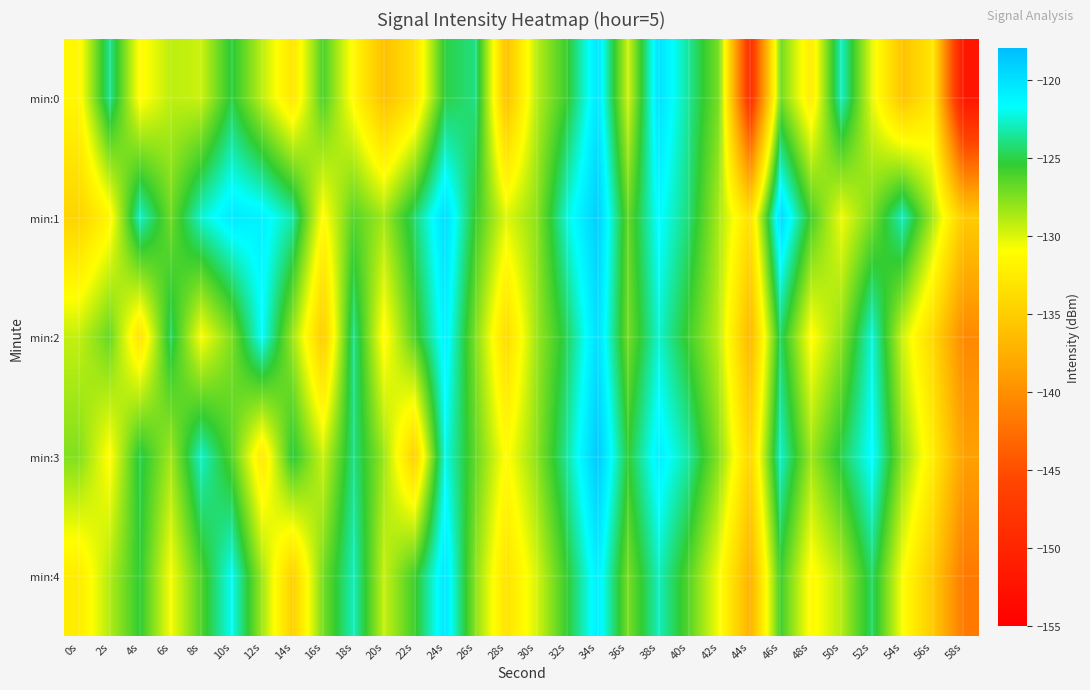

Reading left to right, transcribe all the data shown in this chart.

min:0: 0s=-131.5	2s=-123.6	4s=-131.3	6s=-129.2	8s=-129.6	10s=-125.1	12s=-129.2	14s=-132.9	16s=-126.1	18s=-131.5	20s=-136.0	22s=-133.3	24s=-125.1	26s=-123.9	28s=-135.9	30s=-129.1	32s=-125.6	34s=-120.3	36s=-129.7	38s=-120.0	40s=-123.6	42s=-127.5	44s=-148.8	46s=-127.1	48s=-132.5	50s=-122.8	52s=-130.3	54s=-135.8	56s=-132.7	58s=-152.0
min:1: 0s=-134.5	2s=-131.7	4s=-122.7	6s=-127.1	8s=-122.6	10s=-120.6	12s=-121.0	14s=-123.3	16s=-131.3	18s=-126.4	20s=-128.4	22s=-124.3	24s=-119.9	26s=-125.6	28s=-130.1	30s=-127.9	32s=-122.3	34s=-119.0	36s=-126.8	38s=-121.5	40s=-124.2	42s=-128.8	44s=-133.4	46s=-119.7	48s=-125.9	50s=-130.6	52s=-127.3	54s=-122.9	56s=-128.7	58s=-135.2
min:2: 0s=-129.3	2s=-126.8	4s=-133.2	6s=-124.6	8s=-130.9	10s=-127.5	12s=-121.7	14s=-128.3	16s=-135.1	18s=-123.8	20s=-131.4	22s=-126.2	24s=-120.9	26s=-127.6	28s=-133.8	30s=-128.3	32s=-124.7	34s=-119.9	36s=-127.2	38s=-122.6	40s=-125.9	42s=-129.3	44s=-136.8	46s=-124.6	48s=-131.2	50s=-127.9	52s=-122.3	54s=-129.7	56s=-134.1	58s=-140.4
min:3: 0s=-127.6	2s=-131.2	4s=-124.9	6s=-128.4	8s=-122.7	10s=-126.3	12s=-132.8	14s=-125.1	16s=-129.6	18s=-123.9	20s=-128.3	22s=-134.7	24s=-122.1	26s=-126.8	28s=-131.2	30s=-127.9	32s=-123.5	34s=-118.7	36s=-125.3	38s=-120.9	40s=-123.5	42s=-127.9	44s=-134.2	46s=-122.7	48s=-128.3	50s=-124.9	52s=-121.5	54s=-127.9	56s=-132.3	58s=-138.7
min:4: 0s=-132.4	2s=-128.9	4s=-125.3	6s=-130.8	8s=-126.2	10s=-121.9	12s=-128.4	14s=-134.8	16s=-127.2	18s=-122.9	20s=-129.4	22s=-125.8	24s=-120.3	26s=-127.9	28s=-133.2	30s=-129.9	32s=-125.5	34s=-120.8	36s=-127.3	38s=-122.9	40s=-126.5	42s=-130.9	44s=-137.2	46s=-125.8	48s=-131.4	50s=-128.9	52s=-124.5	54s=-130.9	56s=-135.3	58s=-141.7